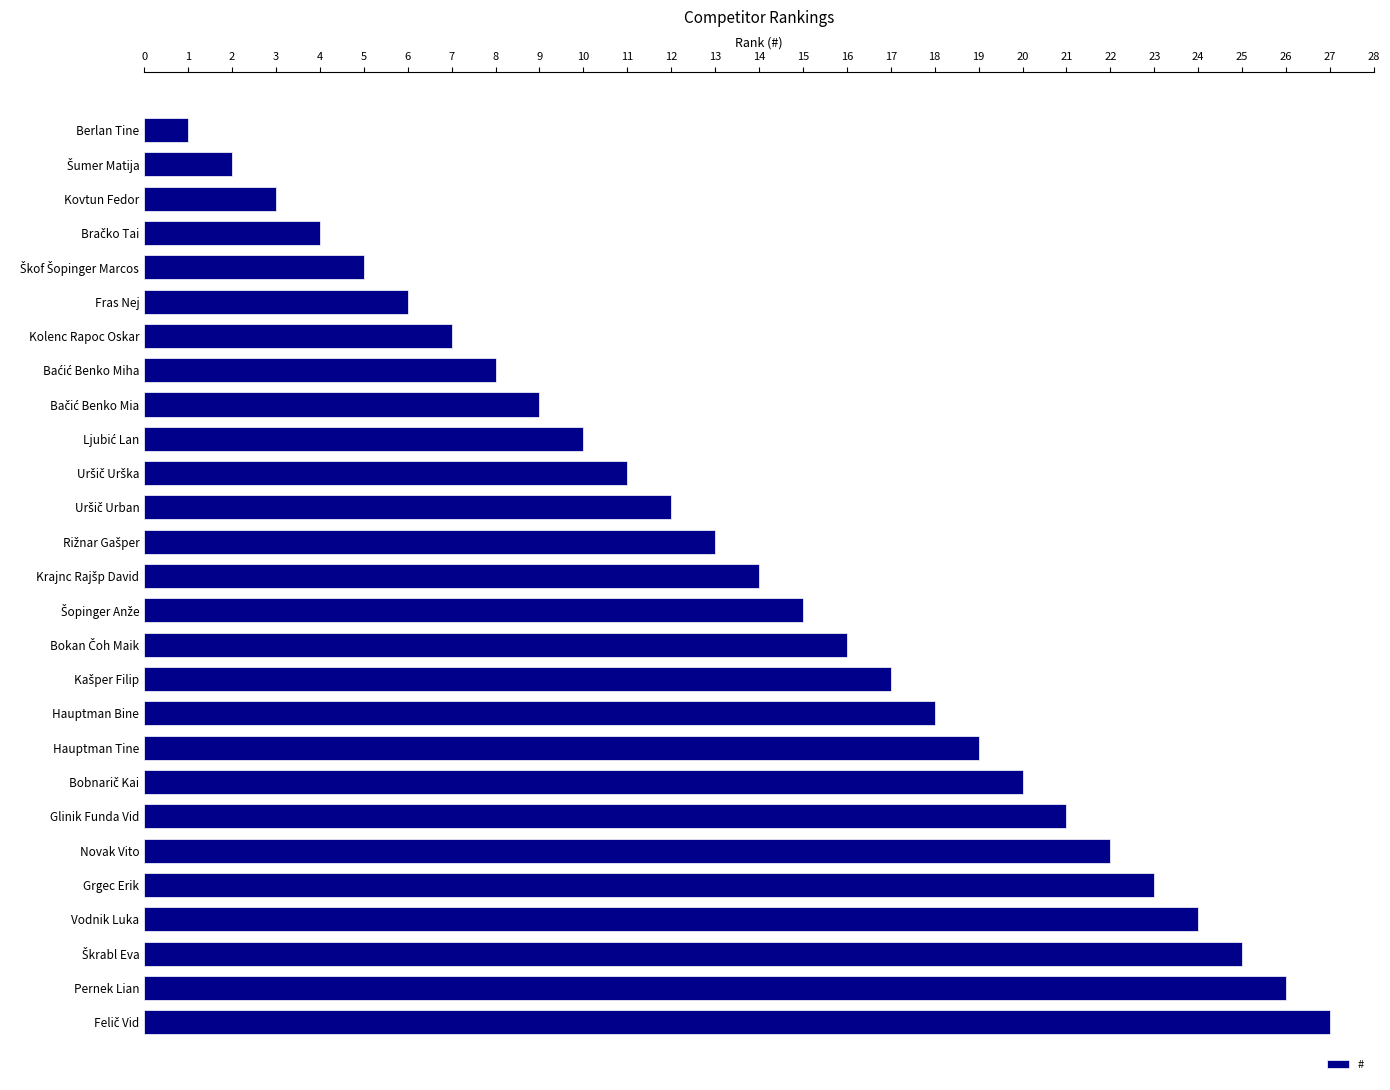

What is the difference between the maximum and minimum values?

26